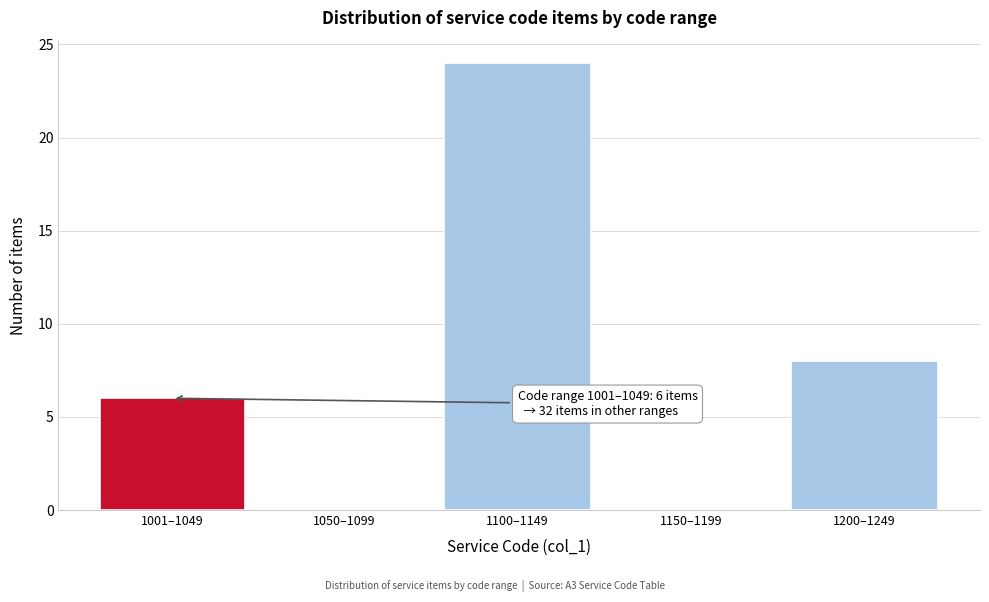

Reading left to right, extract all data points from this chart.

1001–1049=6	1050–1099=0	1100–1149=24	1150–1199=0	1200–1249=8